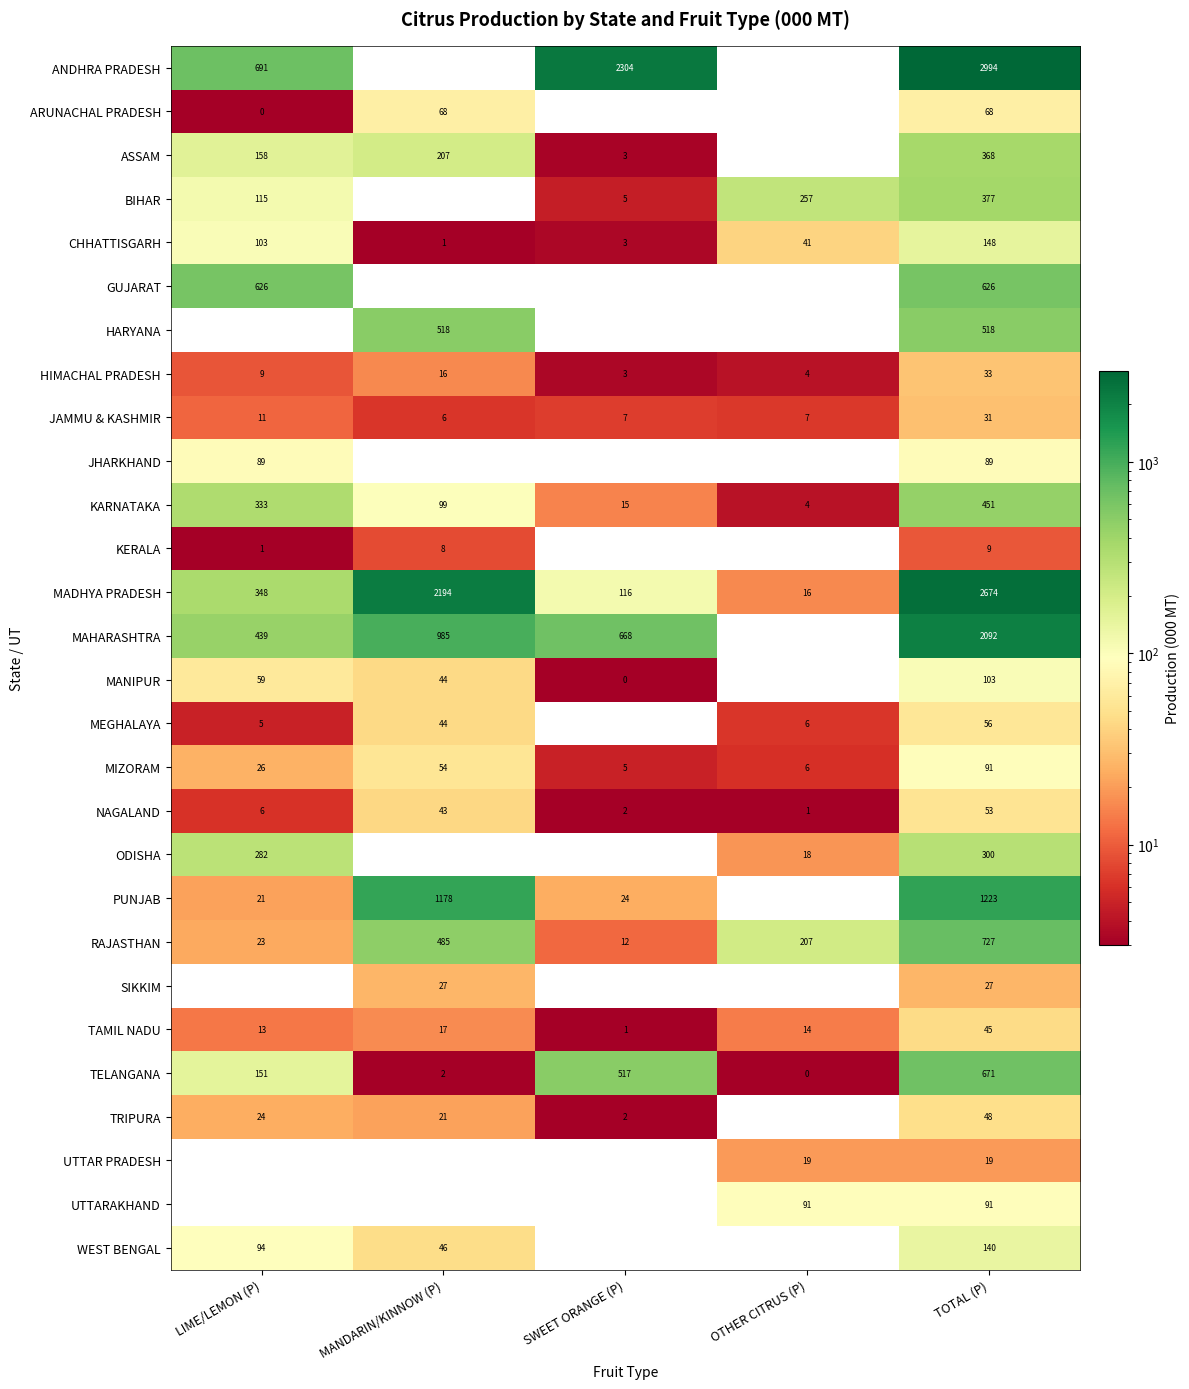

Is it true that JAMMU & KASHMIR equals 16 at LIME/LEMON (P)?

False